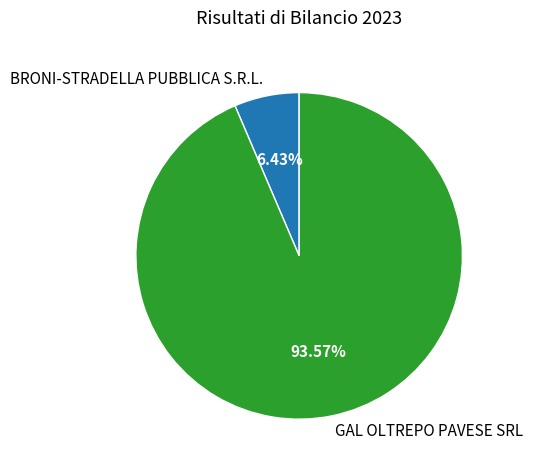

Does BRONI-STRADELLA PUBBLICA S.R.L. account for over 50% of the chart?

No